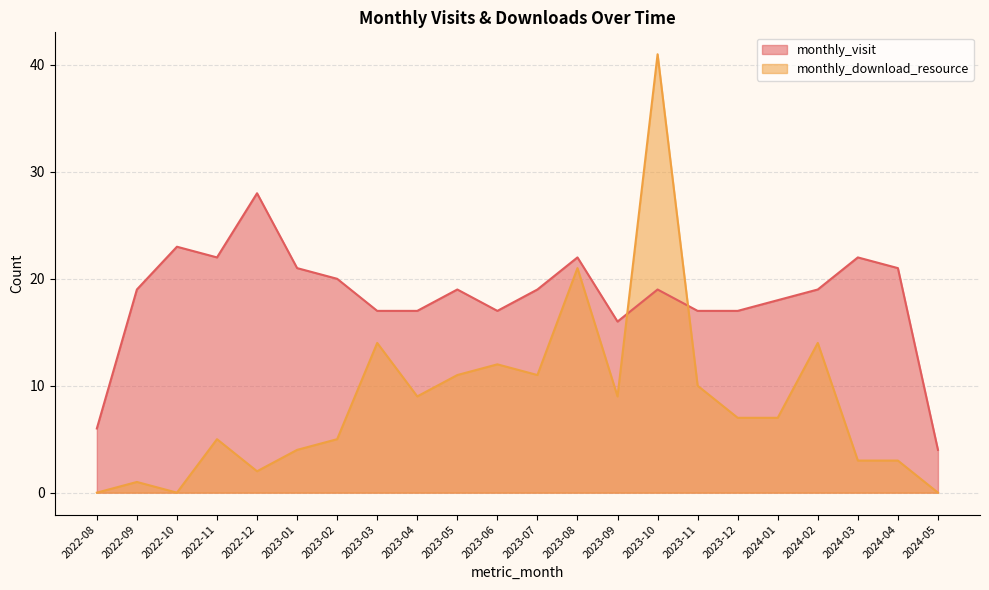

Rank the series by their average value, from lowest to highest.

monthly_download_resource, monthly_visit